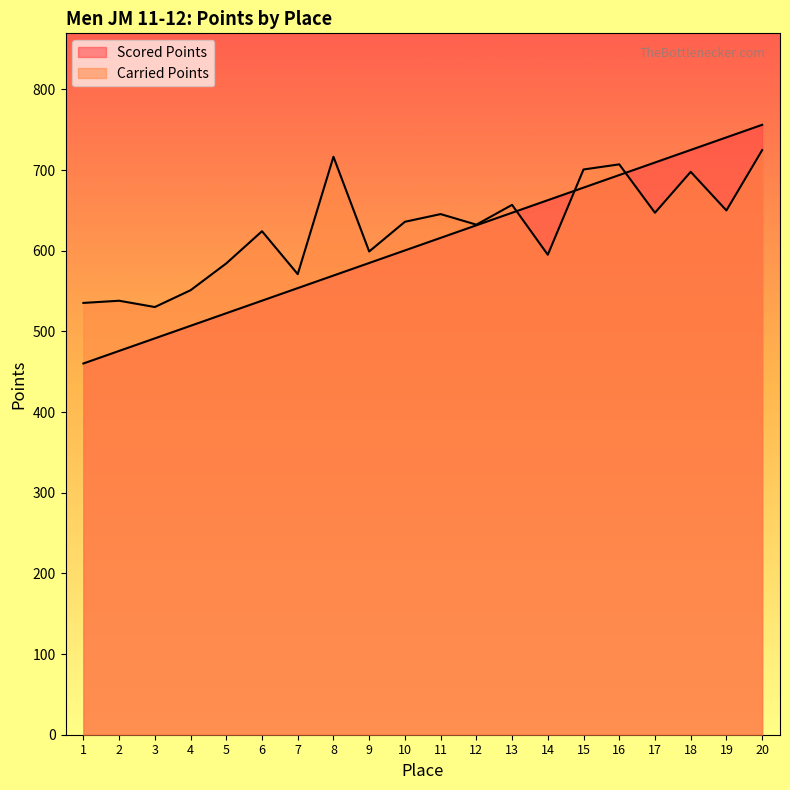

What is the value of the Scored Points point at the 14th from the left?

662.7